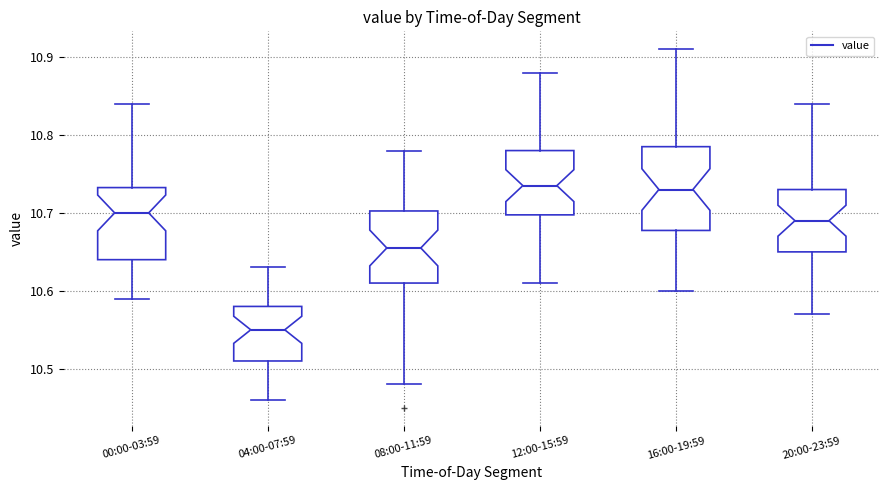

Comparing the boxes themselves (not the whiskers), which one is the tallest?

16:00-19:59